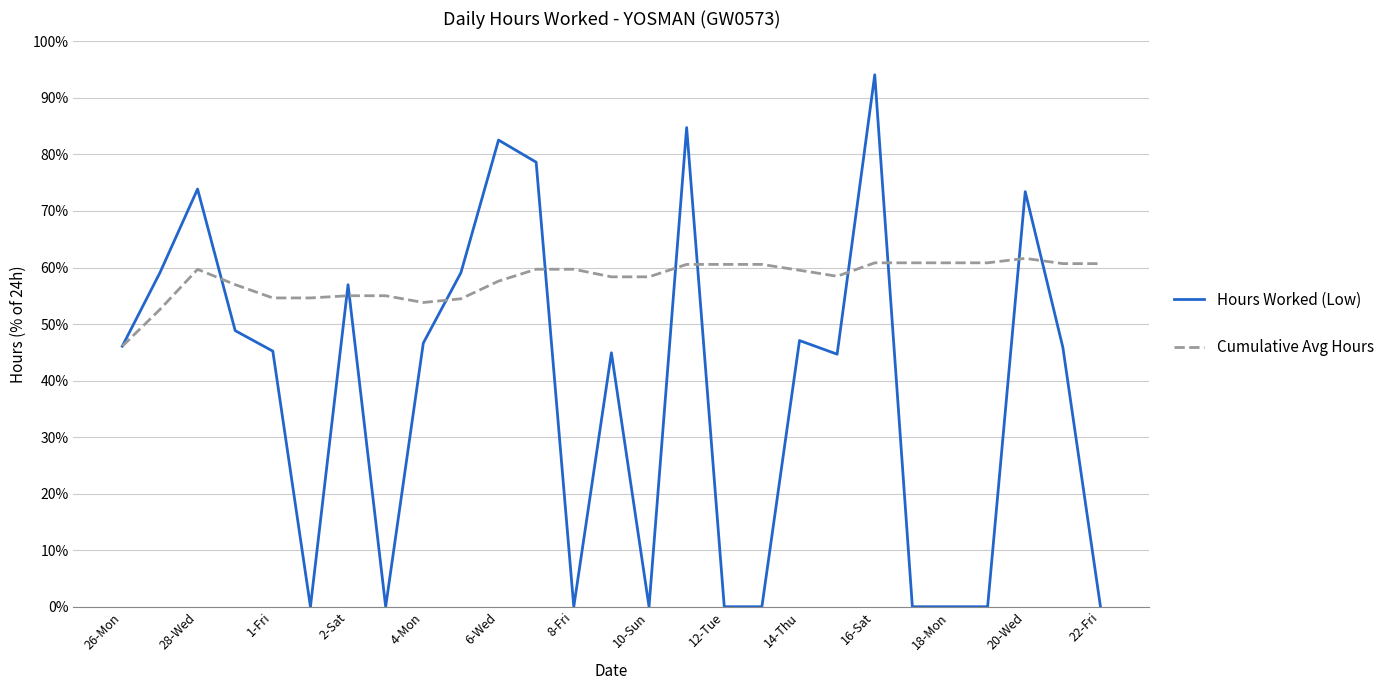

What is the greatest value displayed?

94.1